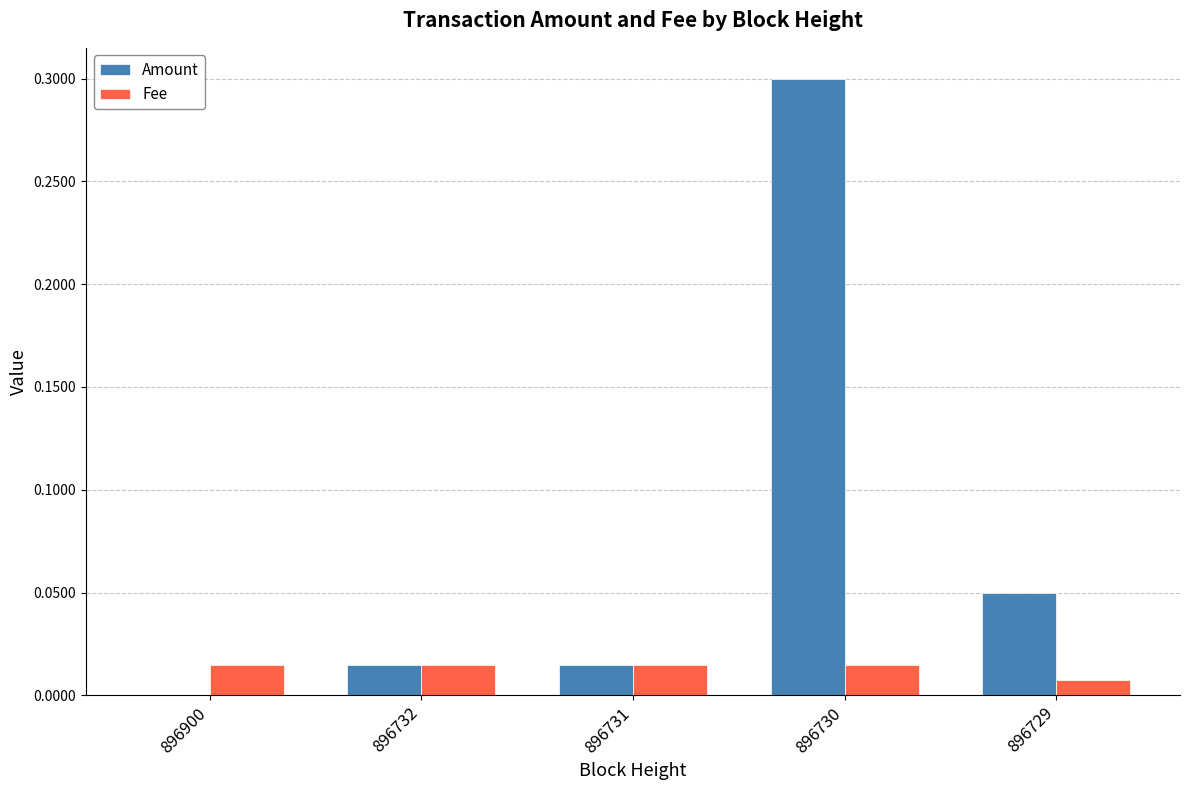

Is it true that Fee equals 0.0 at 896730?

True